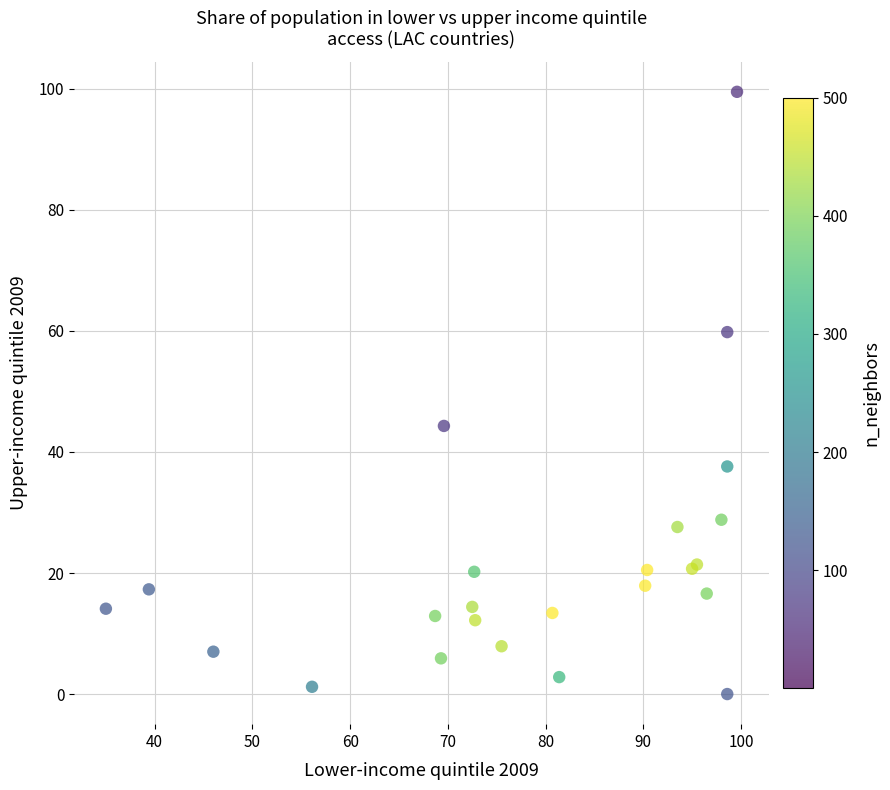

What Y value in the scatter plot is closest to 49?

44.3